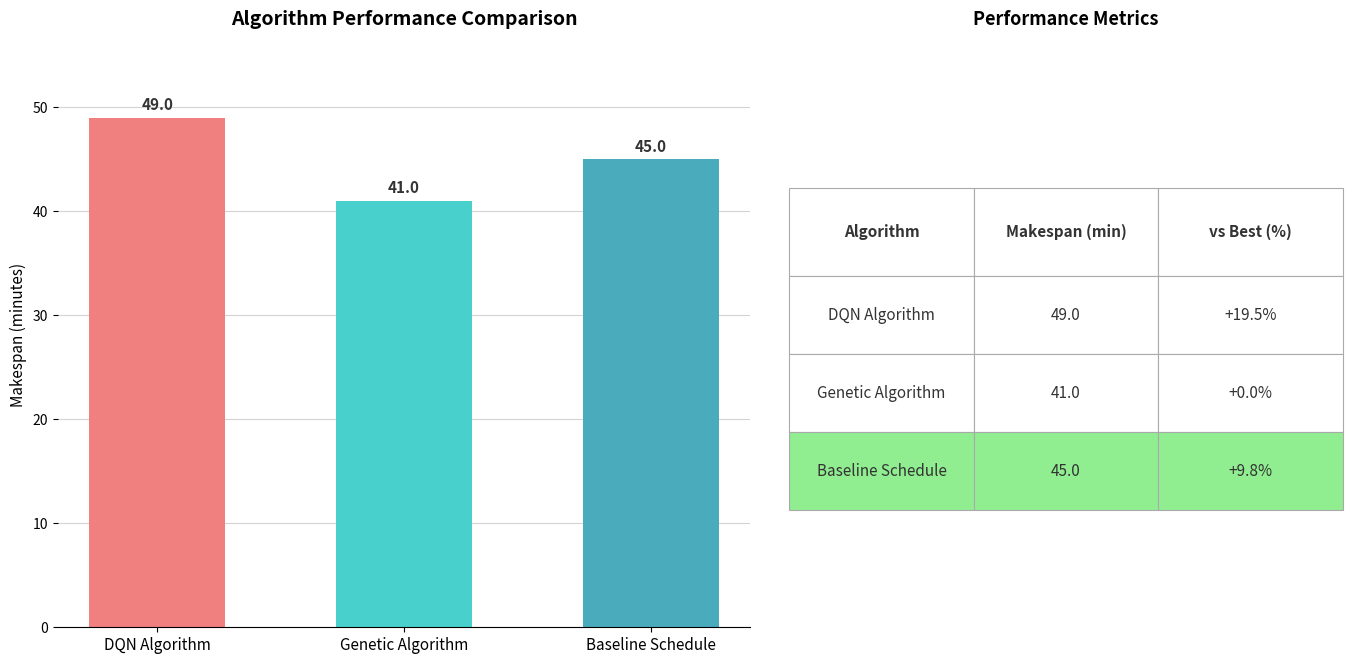

At which label does the data first exceed 45?

DQN Algorithm